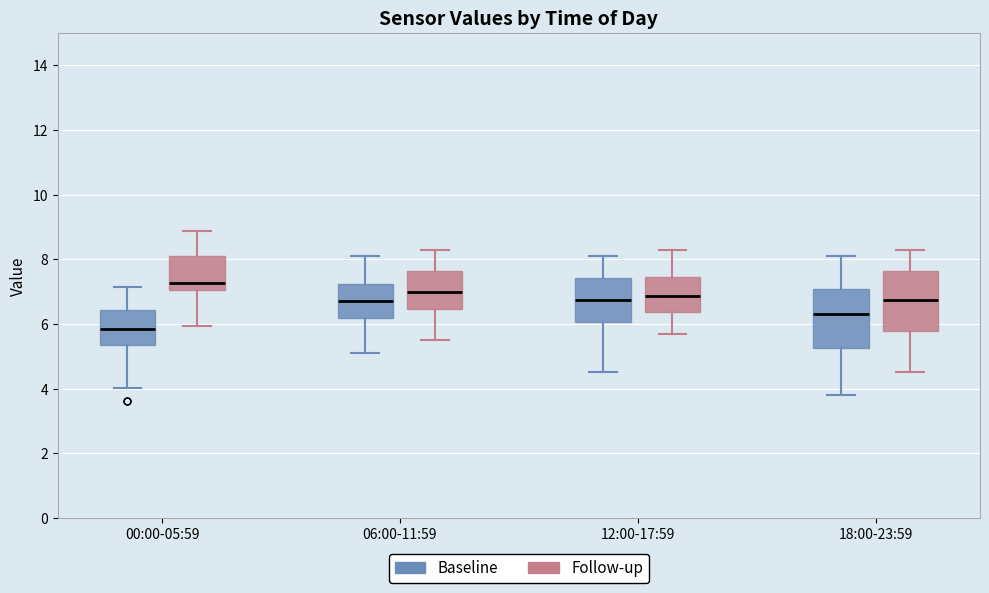

Reading left to right, transcribe this box plot: for each box, give where its median line is, the range the box spans, and where its two whiskers end, as read against the y-axis. The values are not printed on the chart, so give them approximately, as read against the axis.

00:00-05:59 (Baseline): median 5.8, box 5.4 to 6.4, whiskers 4.0 to 7.2
00:00-05:59 (Follow-up): median 7.2, box 7.0 to 8.0, whiskers 6.0 to 8.8
06:00-11:59 (Baseline): median 6.8, box 6.2 to 7.2, whiskers 5.2 to 8.2
06:00-11:59 (Follow-up): median 7.0, box 6.4 to 7.6, whiskers 5.6 to 8.4
12:00-17:59 (Baseline): median 6.8, box 6.0 to 7.4, whiskers 4.6 to 8.2
12:00-17:59 (Follow-up): median 6.8, box 6.4 to 7.4, whiskers 5.8 to 8.4
18:00-23:59 (Baseline): median 6.4, box 5.2 to 7.0, whiskers 3.8 to 8.2
18:00-23:59 (Follow-up): median 6.8, box 5.8 to 7.6, whiskers 4.6 to 8.4